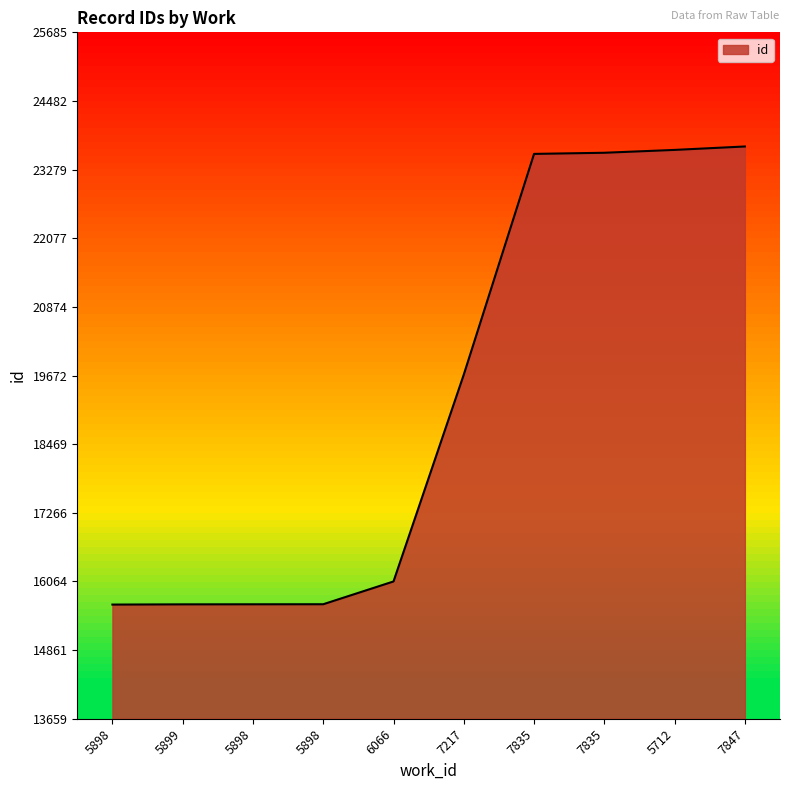

True or false: the data shows 22290 at 5898.

False